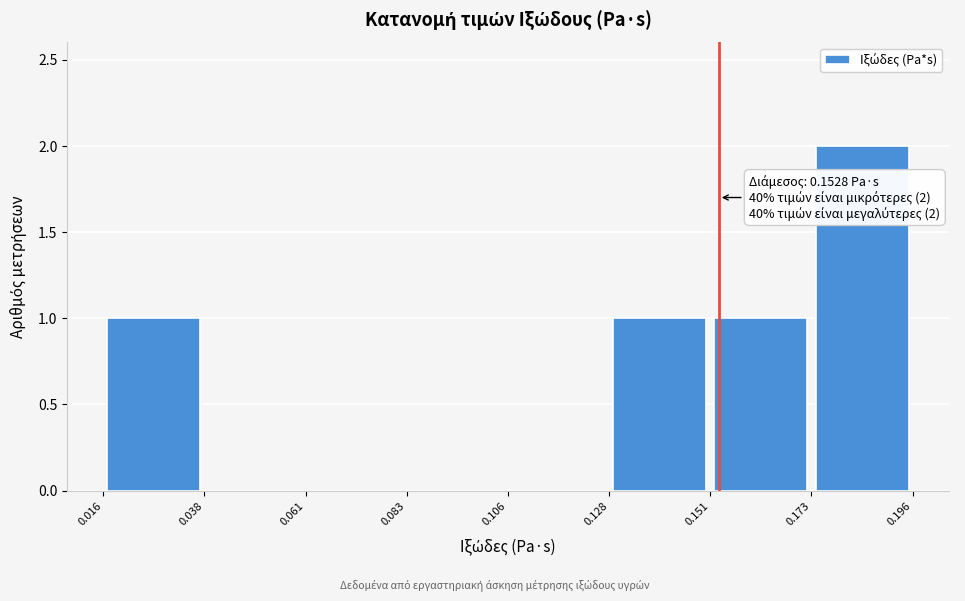

Which range on the x-axis has the tallest bar?

0.173 to 0.196